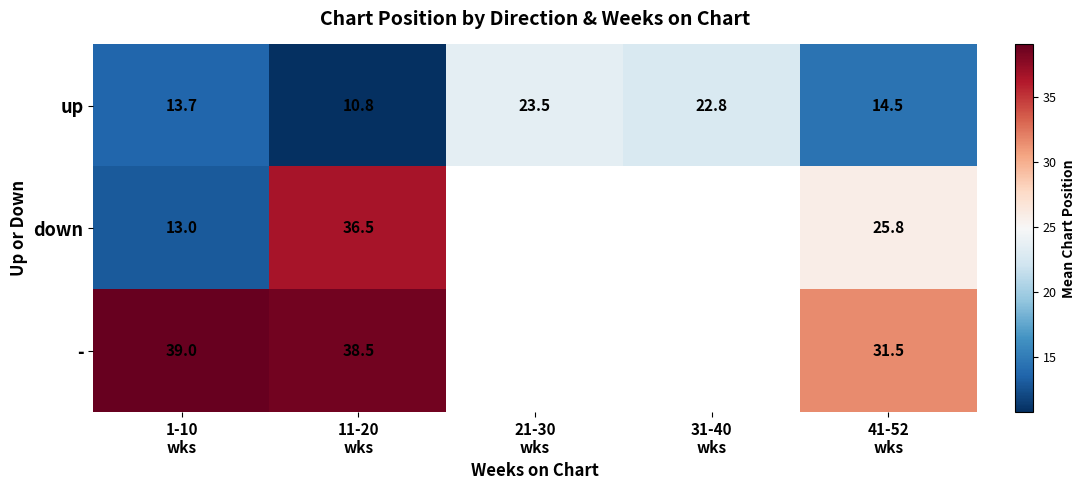

Count the number of categories in the chart.

5